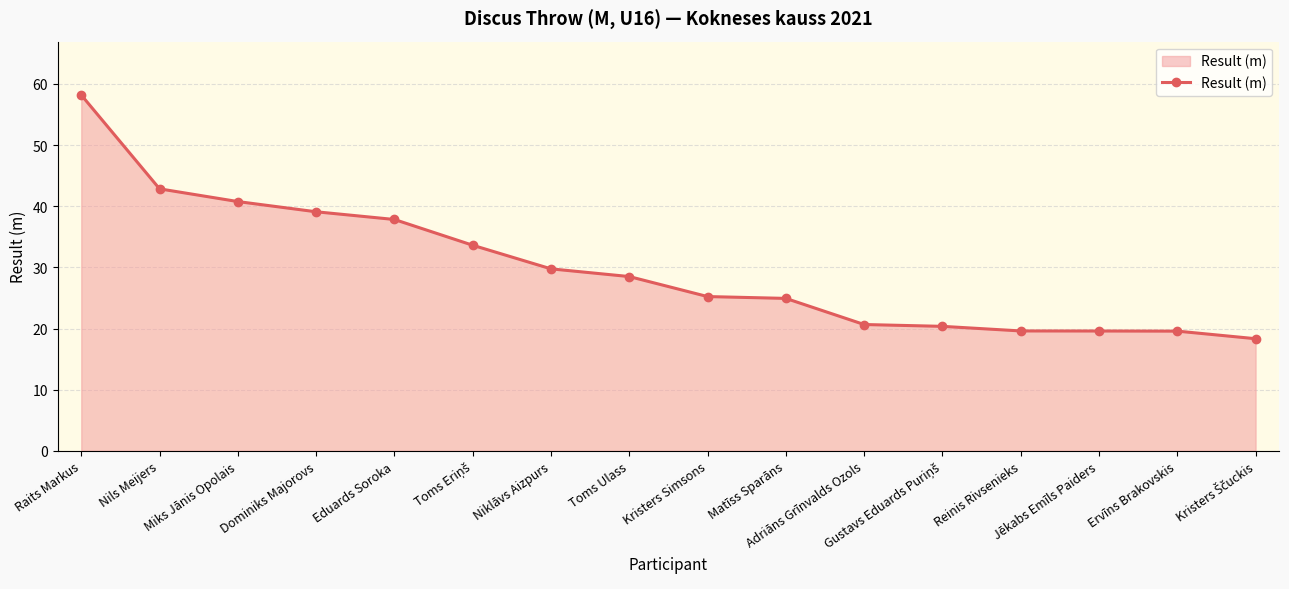

What is the label of the 13th point from the right?

Dominiks Majorovs